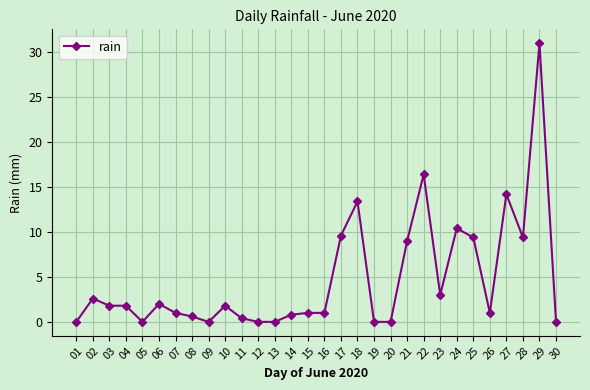

What is the value of the 22nd point from the left?

16.4